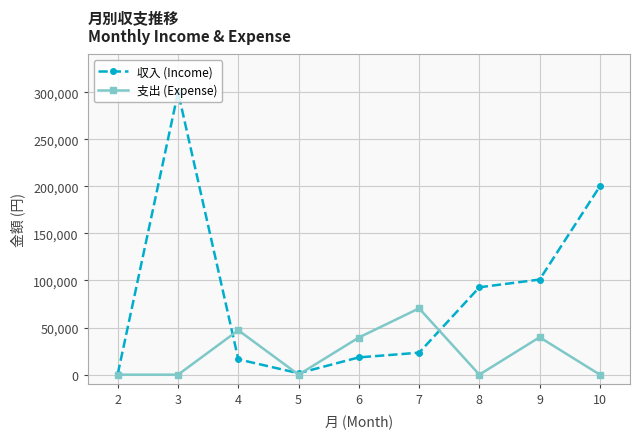

At which category does 収入 (Income) reach its first local valley?

5